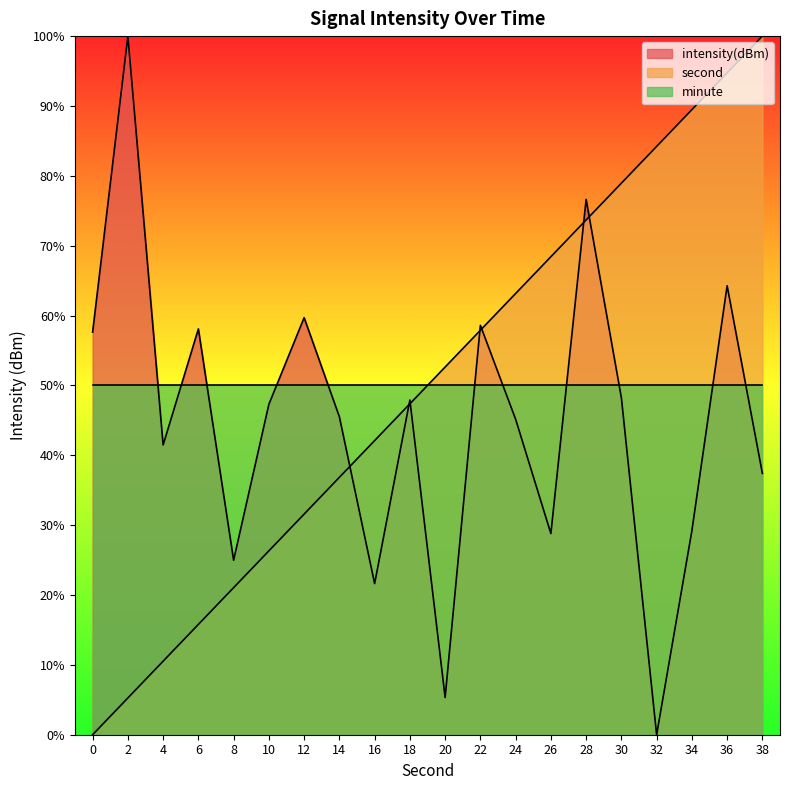

Where is intensity(dBm) nearest to the value 50?

30